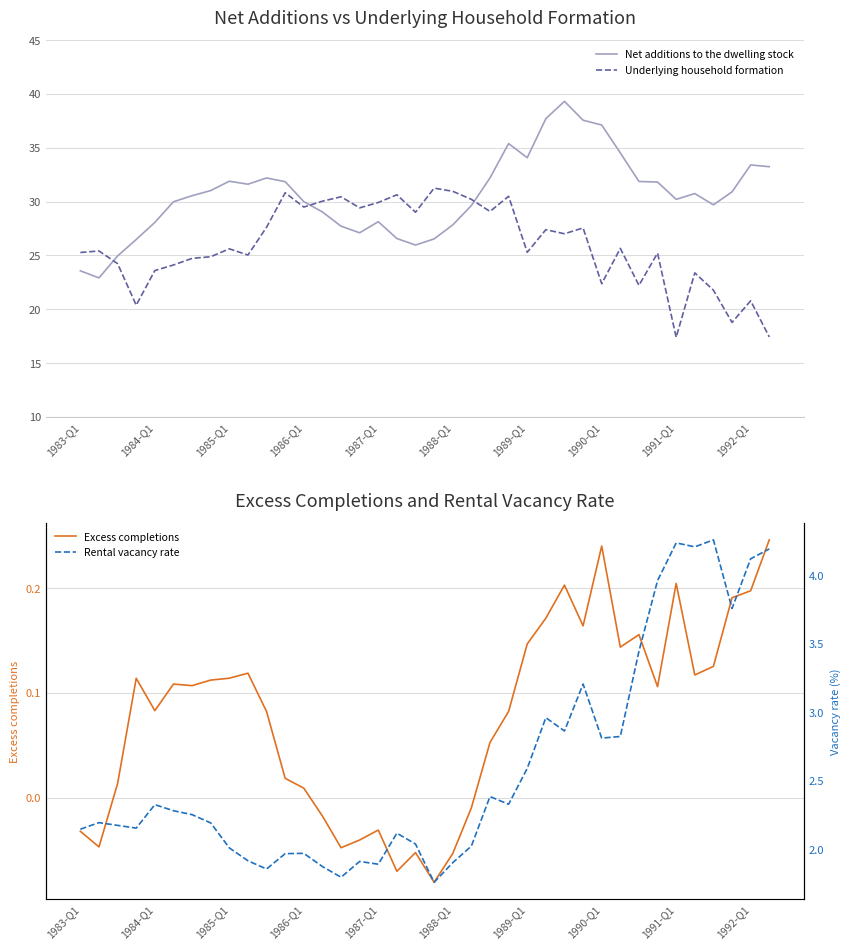

Which series ends up on top after the final intersection of Underlying household formation and Net additions to the dwelling stock?

Net additions to the dwelling stock